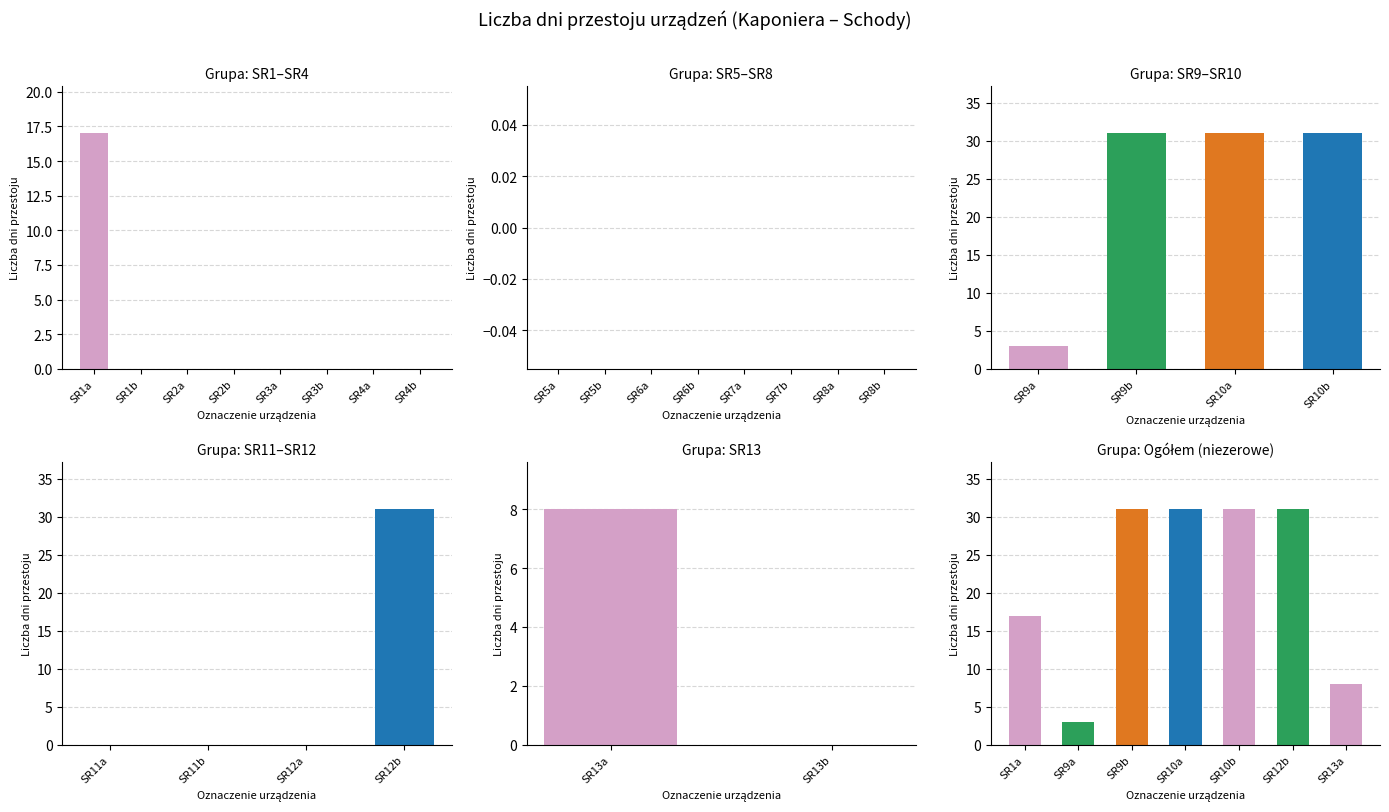

What is the value of the 3rd bar from the left?

31